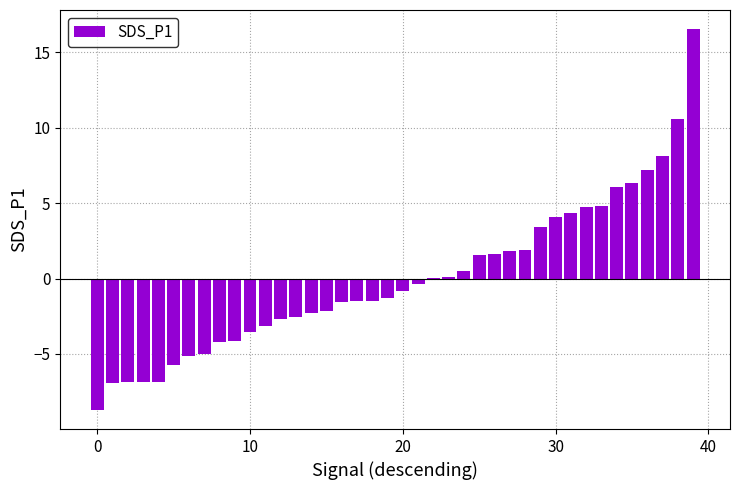

What is the greatest value displayed?

16.5